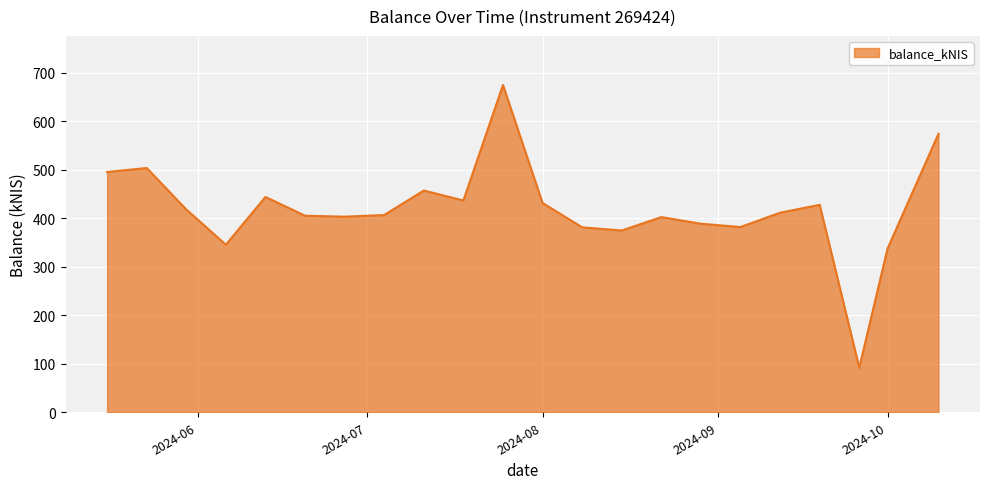

What is the minimum value shown in the chart?

91.8